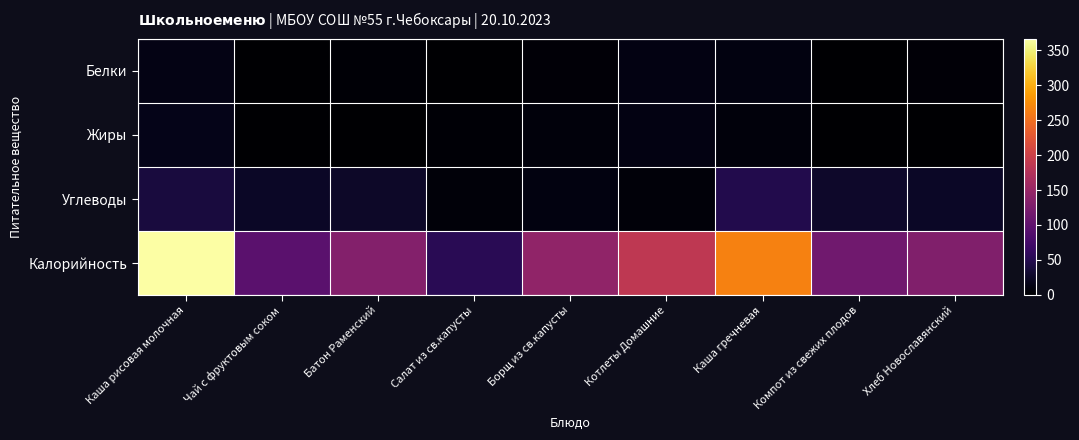

Reading left to right, transcribe all the data shown in this chart.

Белки: Каша рисовая молочная=13.9	Чай с фруктовым соком=0.3	Батон Раменский=3.9	Салат из св.капусты=0.7	Борщ из св.капусты=4.8	Котлеты Домашние=12.2	Каша гречневая=10.3	Компот из свежих плодов=0.2	Хлеб Новославянский=5.2
Жиры: Каша рисовая молочная=16.8	Чай с фруктовым соком=0.0	Батон Раменский=1.1	Салат из св.капусты=3.1	Борщ из св.капусты=7.4	Котлеты Домашние=11.5	Каша гречневая=7.2	Компот из свежих плодов=0.2	Хлеб Новославянский=0.8
Углеводы: Каша рисовая молочная=39.2	Чай с фруктовым соком=24.5	Батон Раменский=26.5	Салат из св.капусты=6.7	Борщ из св.капусты=11.3	Котлеты Домашние=6.6	Каша гречневая=48.3	Компот из свежих плодов=27.9	Хлеб Новославянский=24.6
Калорийность: Каша рисовая молочная=366.2	Чай с фруктовым соком=95.0	Батон Раменский=132.5	Салат из св.капусты=54.0	Борщ из св.капусты=144.0	Котлеты Домашние=186.0	Каша гречневая=265.8	Компот из свежих плодов=115.0	Хлеб Новославянский=130.0